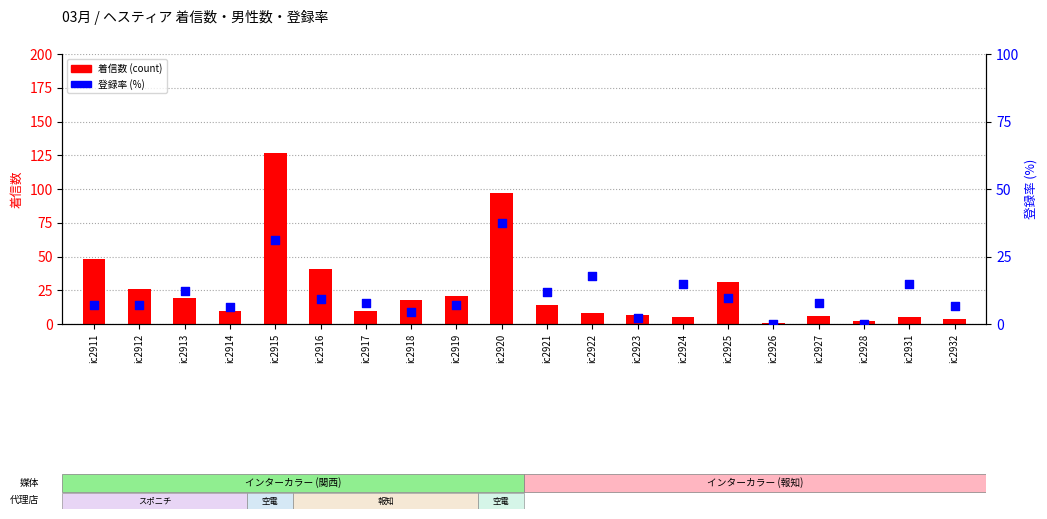

Which series reaches the maximum Y coordinate?

着信数 (count)